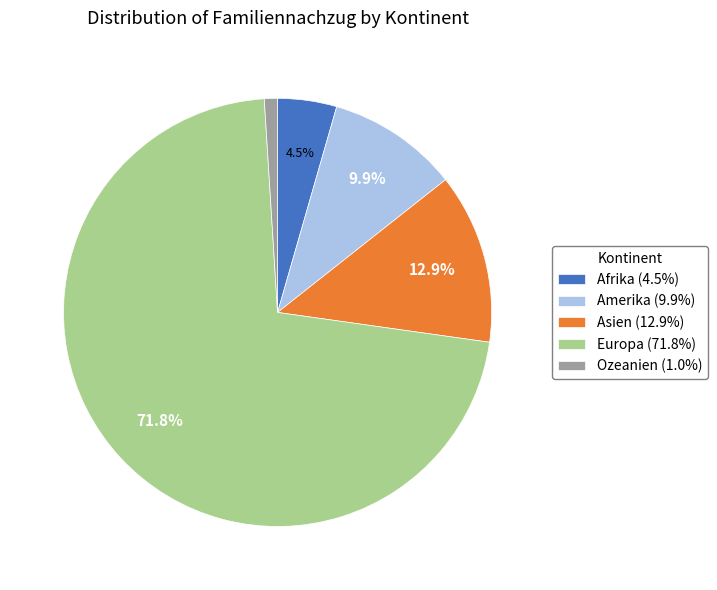

Which has a higher value, Amerika (9.9%) or Asien (12.9%)?

Asien (12.9%)